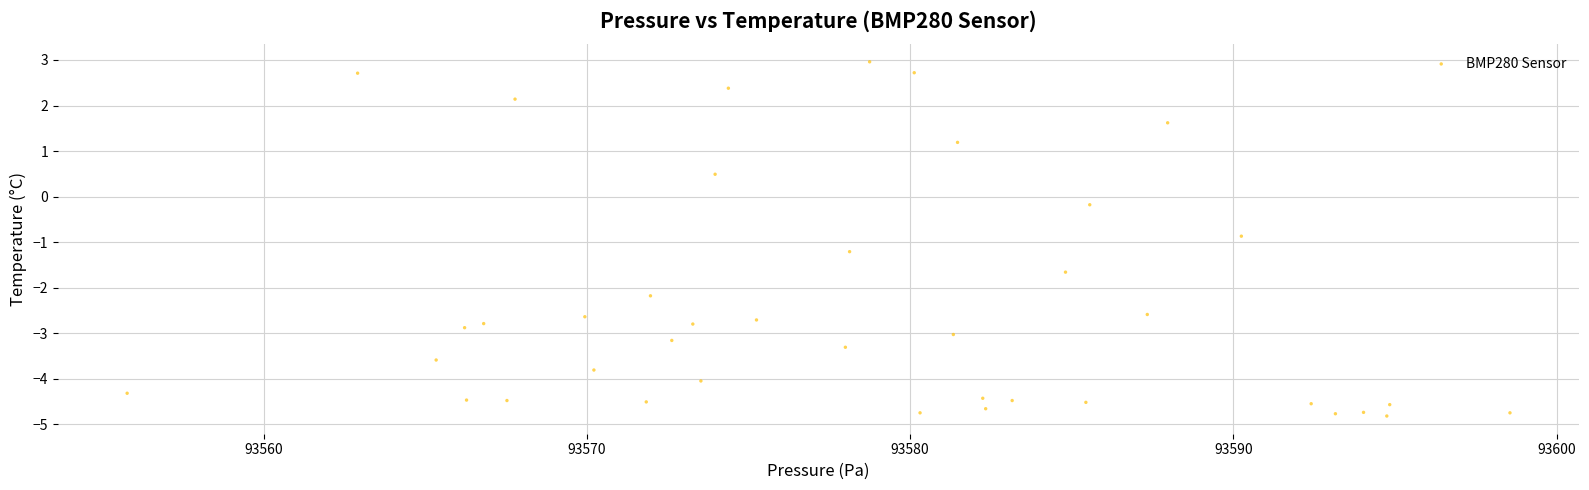

What is the range of Y values (max minus min)?

7.8